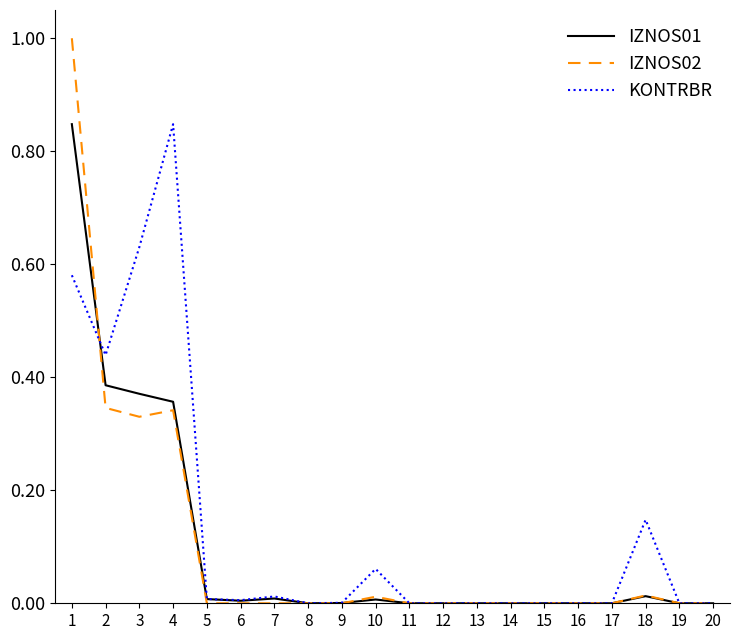

Between 3 and 12, which series saw the biggest shift?

KONTRBR